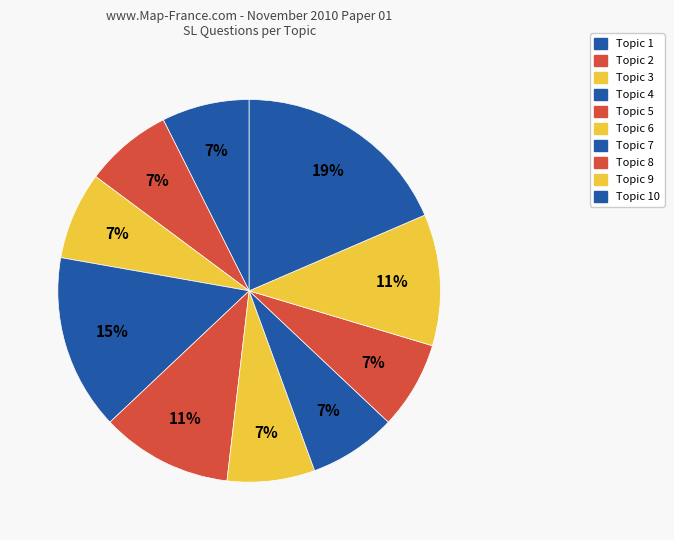

How many segments does this pie chart have?

10